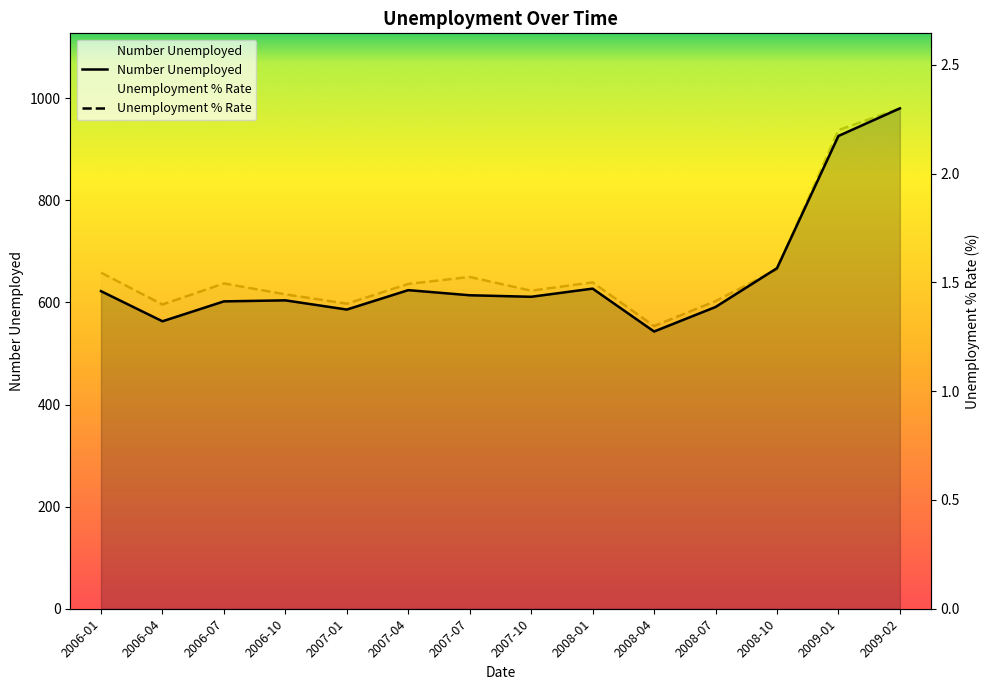

Reading right to left, transcribe all the data shown in this chart.

Number Unemployed: 2009-02=980.0	2009-01=926.0	2008-10=667.0	2008-07=591.0	2008-04=543.0	2008-01=627.0	2007-10=611.0	2007-07=614.0	2007-04=624.0	2007-01=586.0	2006-10=604.0	2006-07=602.0	2006-04=563.0	2006-01=622.0
Unemployment % Rate: 2009-02=2.3	2009-01=2.2	2008-10=1.6	2008-07=1.4	2008-04=1.3	2008-01=1.5	2007-10=1.5	2007-07=1.5	2007-04=1.5	2007-01=1.4	2006-10=1.4	2006-07=1.5	2006-04=1.4	2006-01=1.5